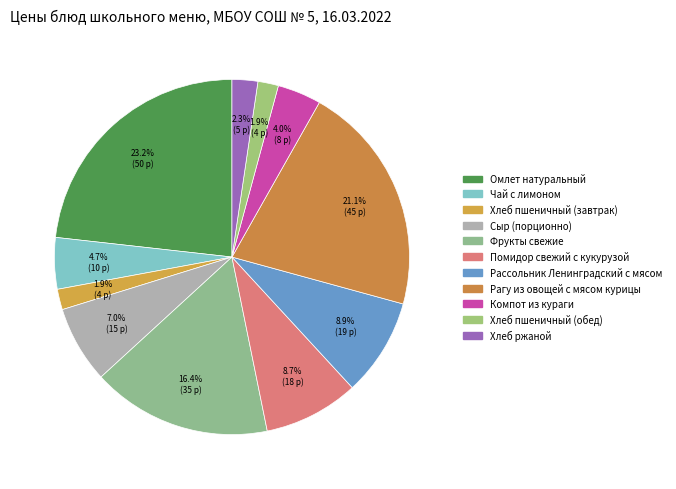

To the nearest percent, what percentage of the pie is Помидор свежий с кукурузой?

9%